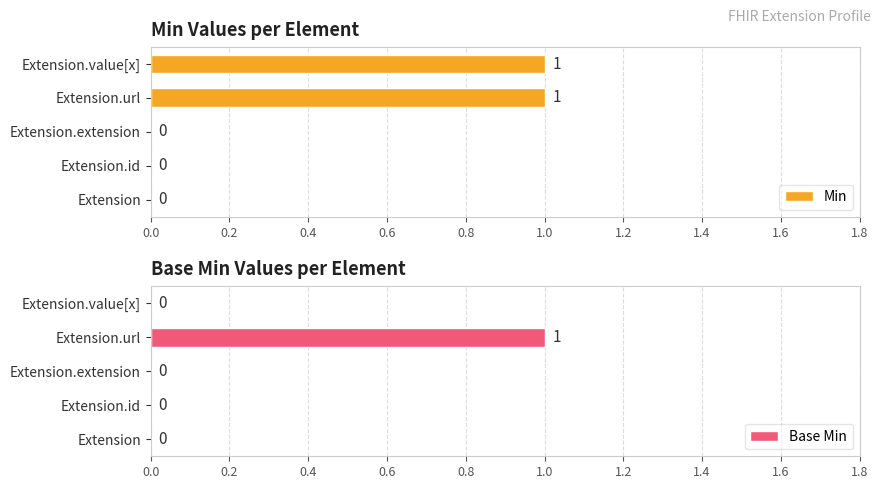

Reading left to right, extract all data points from this chart.

Min: 0	0	0	1	1
Base Min: 0	0	0	1	0